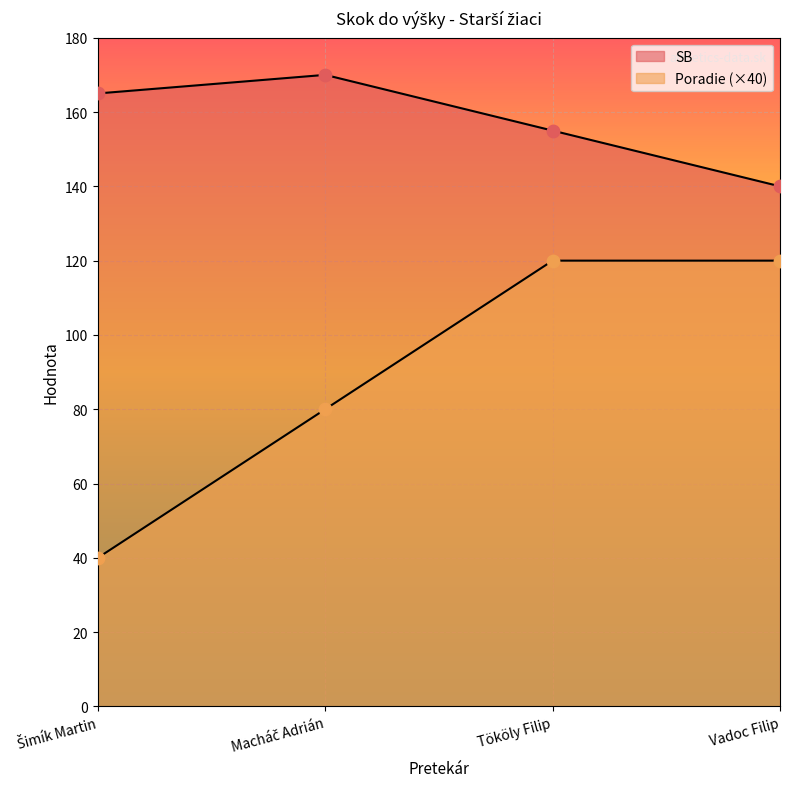

What is the total value across all series at Tököly Filip?

275